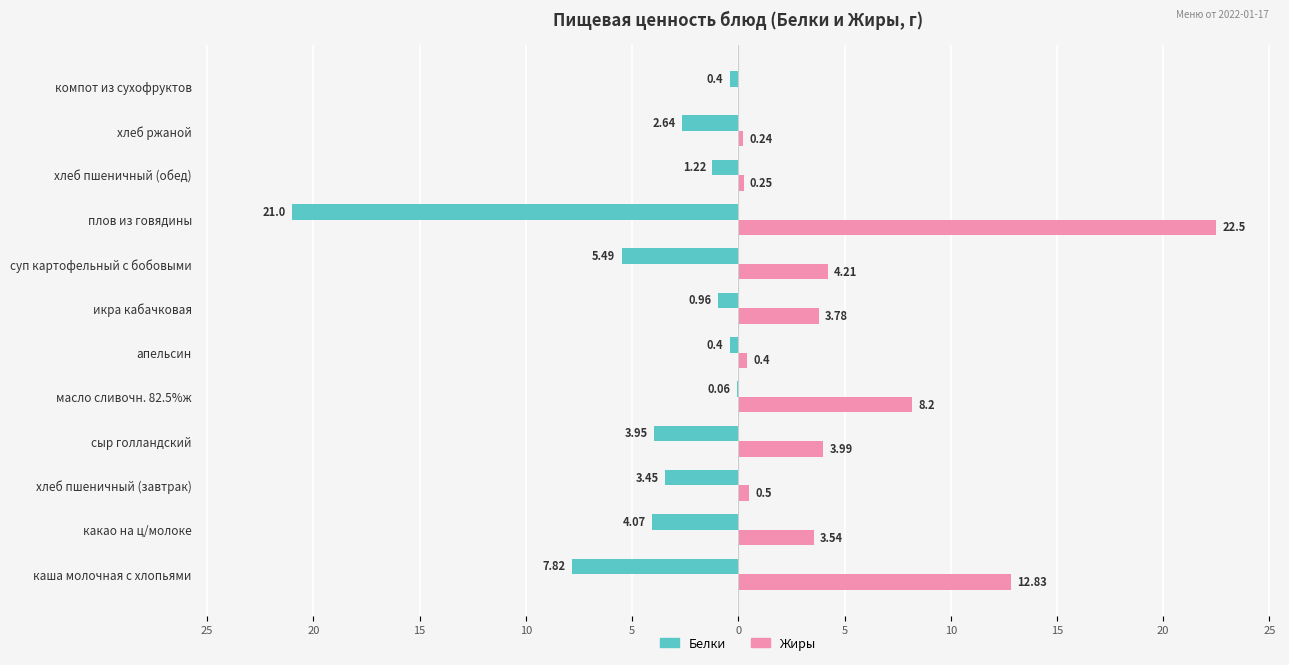

What are all the series names shown in the legend?

Белки, Жиры